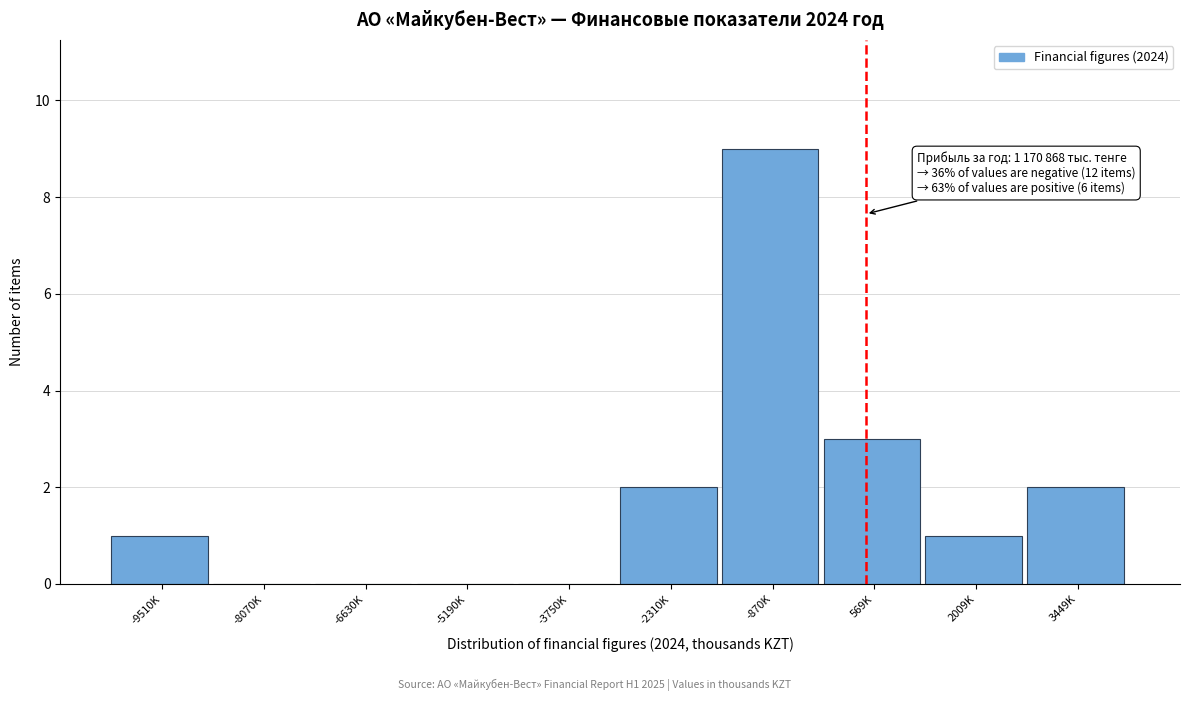

Reading left to right, transcribe all the data shown in this chart.

-9510K=1	-8070K=0	-6630K=0	-5190K=0	-3750K=0	-2310K=2	-870K=9	569K=3	2009K=1	3449K=2